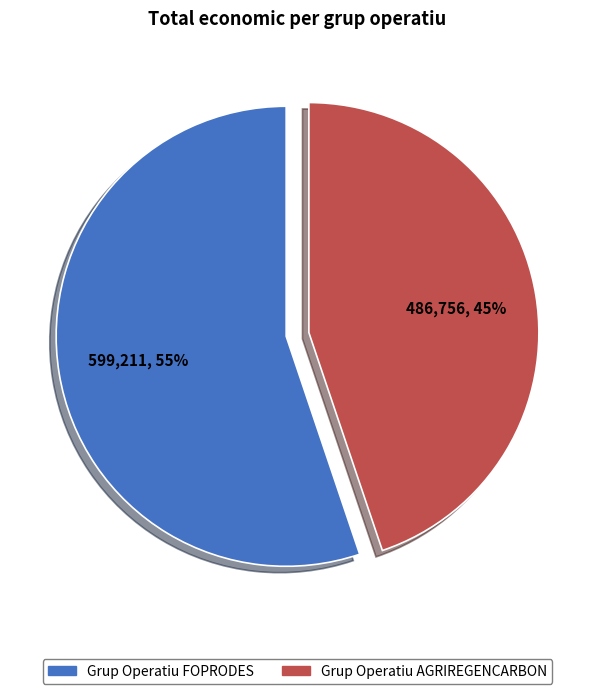

Approximately how many times larger is the value at Grup Operatiu FOPRODES compared to Grup Operatiu AGRIREGENCARBON?

1.2